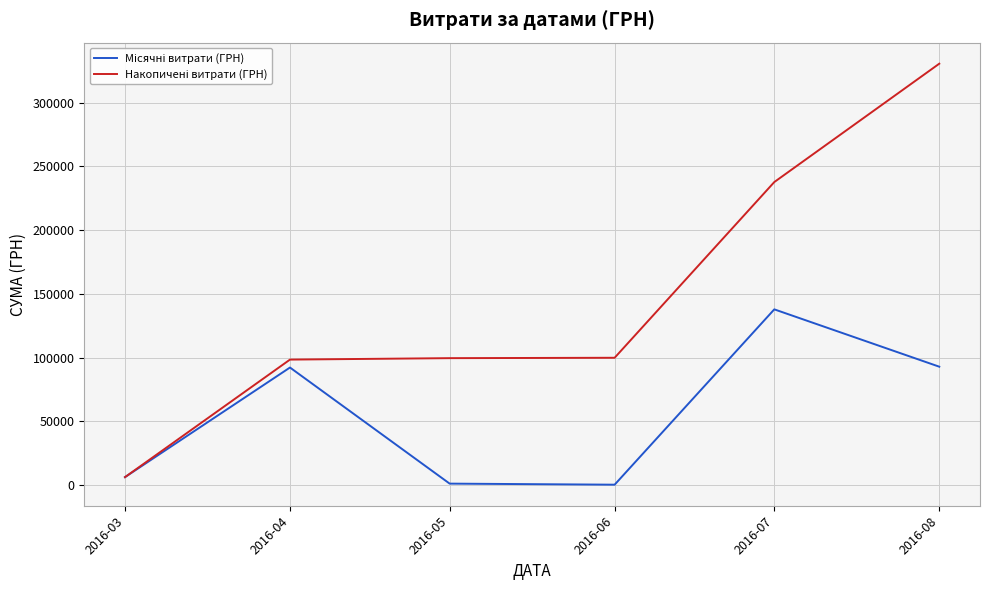

What is the maximum value shown in the chart?

330564.5